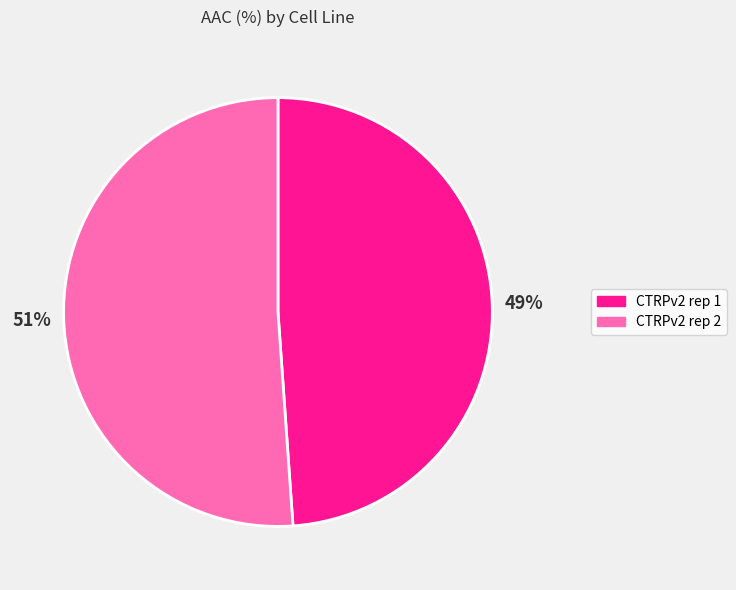

How many segments does this pie chart have?

2